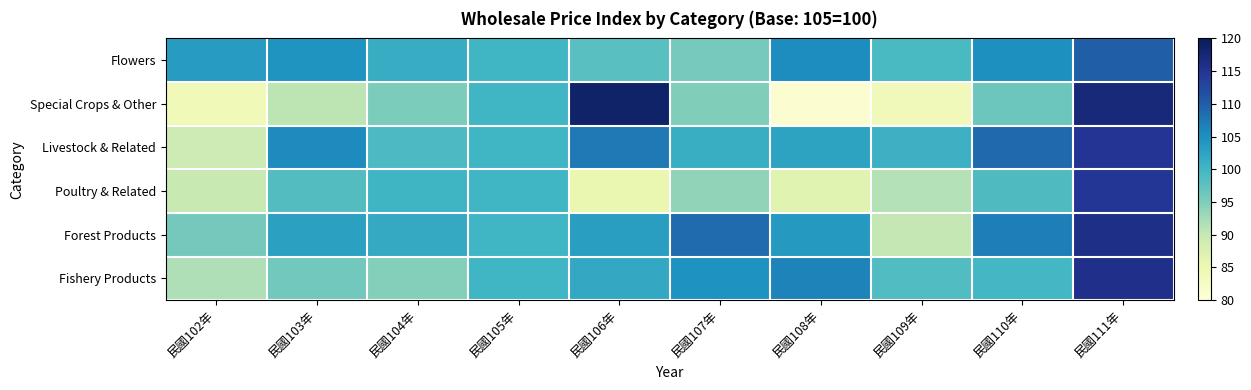

Reading left to right, what are all the values shown in this chart?

Flowers: 民國102年=103.5	民國103年=104.5	民國104年=101.3	民國105年=100.0	民國106年=98.0	民國107年=95.7	民國108年=105.4	民國109年=99.3	民國110年=105.1	民國111年=109.9
Special Crops & Other: 民國102年=84.2	民國103年=90.7	民國104年=95.2	民國105年=100.0	民國106年=118.5	民國107年=95.0	民國108年=80.9	民國109年=83.9	民國110年=96.5	民國111年=117.3
Livestock & Related: 民國102年=89.1	民國103年=105.6	民國104年=99.0	民國105年=100.0	民國106年=107.3	民國107年=101.1	民國108年=102.6	民國109年=100.6	民國110年=108.8	民國111年=114.9
Poultry & Related: 民國102年=89.8	民國103年=98.5	民國104年=100.3	民國105年=100.0	民國106年=85.4	民國107年=93.9	民國108年=86.7	民國109年=91.3	民國110年=98.9	民國111年=114.7
Forest Products: 民國102年=95.8	民國103年=102.9	民國104年=101.7	民國105年=100.0	民國106年=103.2	民國107年=108.7	民國108年=103.9	民國109年=90.2	民國110年=106.9	民國111年=115.9
Fishery Products: 民國102年=91.6	民國103年=95.9	民國104年=94.5	民國105年=100.0	民國106年=101.8	民國107年=104.7	民國108年=106.3	民國109年=98.7	民國110年=99.8	民國111年=115.7